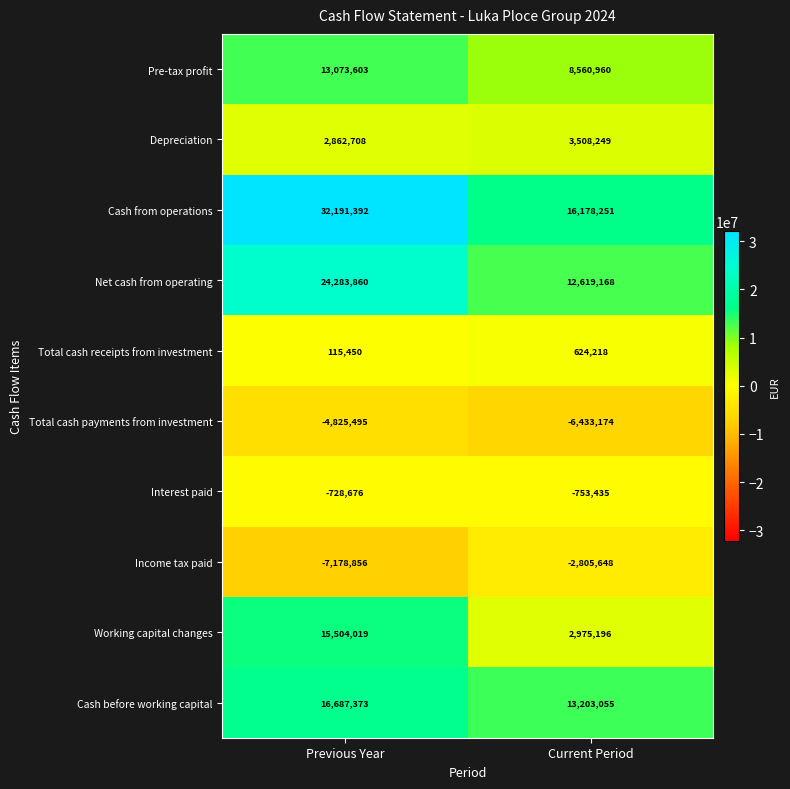

Where is Interest paid nearest to the value -741055?

Previous Year